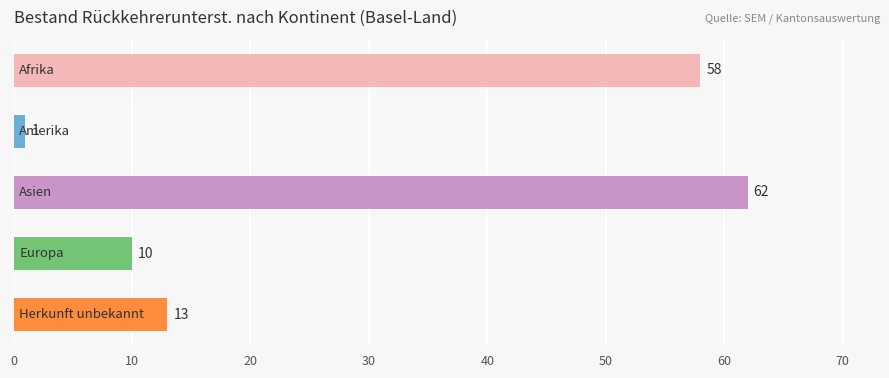

What is the smallest value displayed?

1